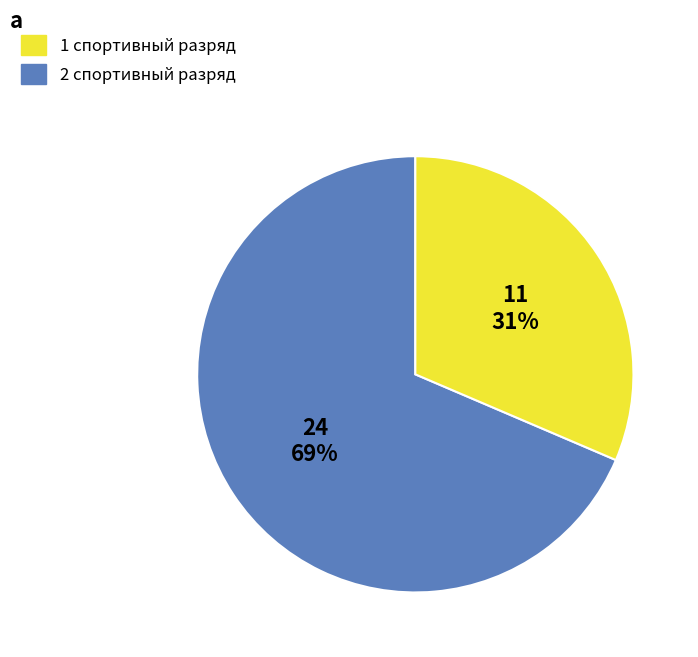

What is the ratio of the value at 1 спортивный разряд to the value at 2 спортивный разряд?

2.2